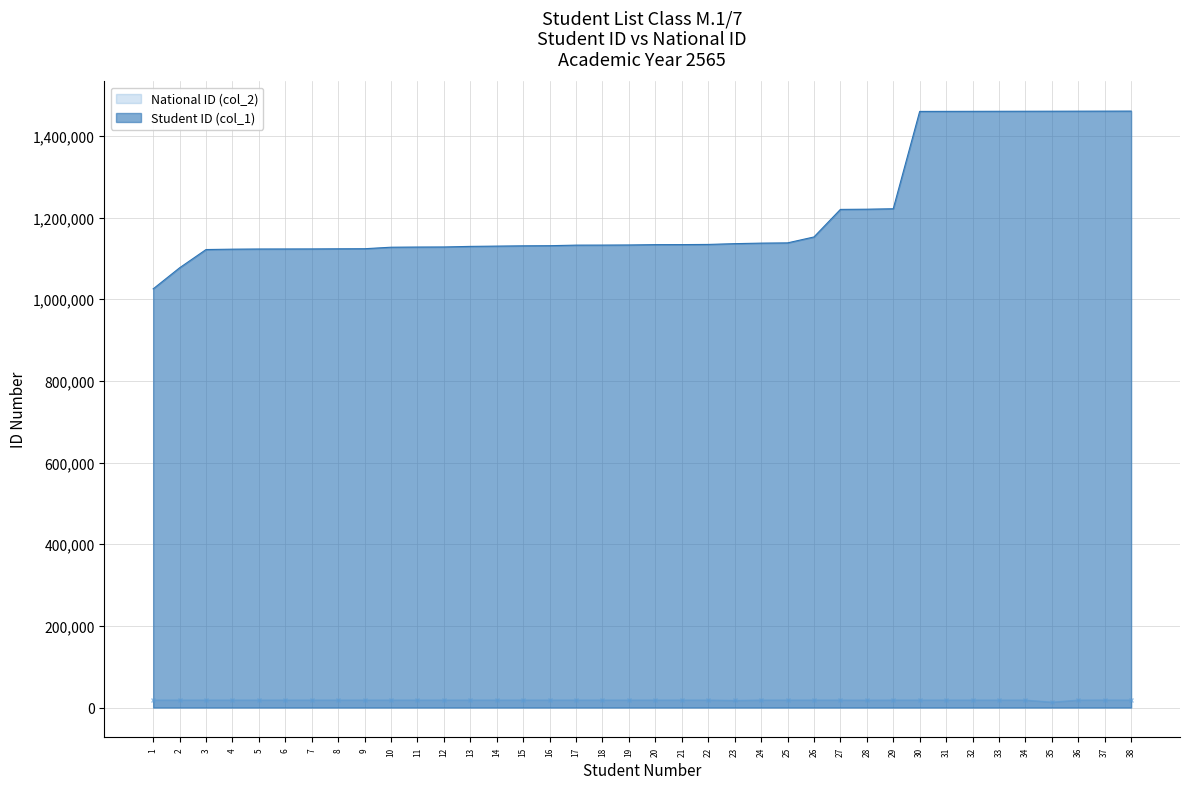

Is it true that Student ID (col_1) equals 1605696.8 at 8?

False